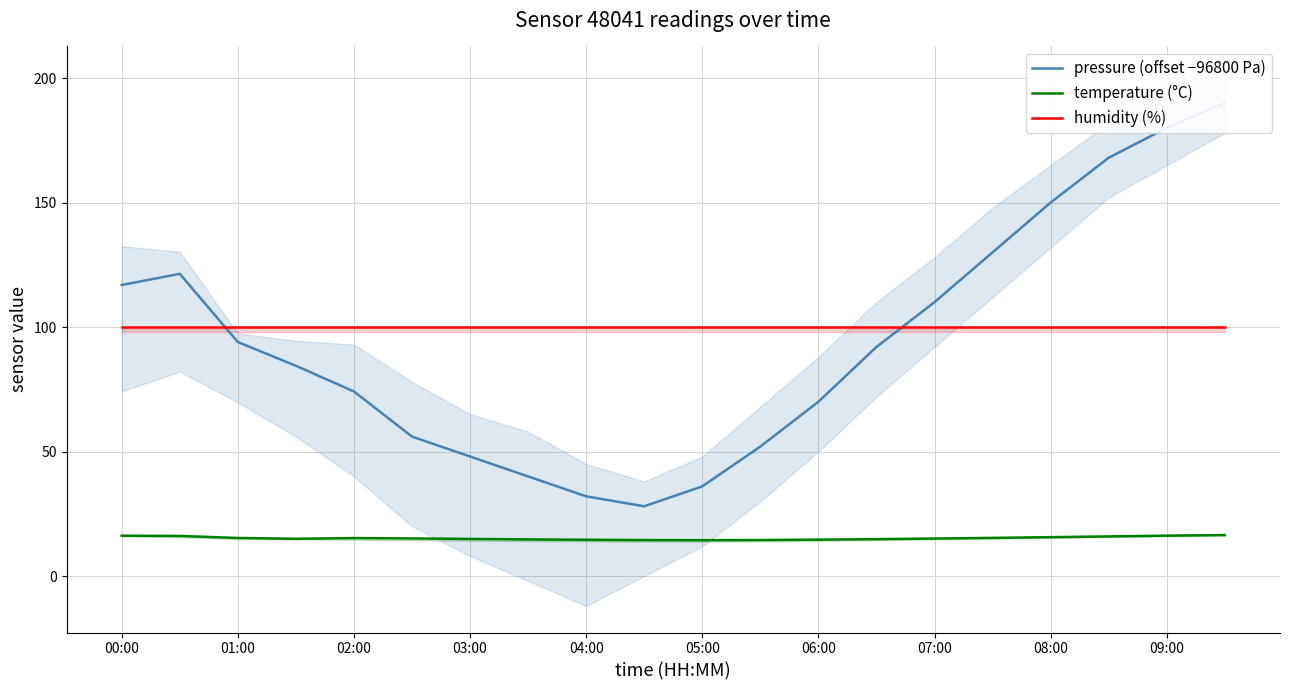

How many lines are shown in the chart?

3